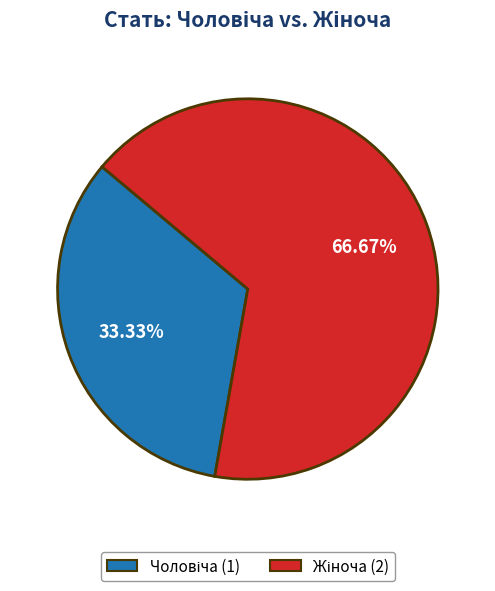

Is there any slice that represents more than half of the pie?

Yes